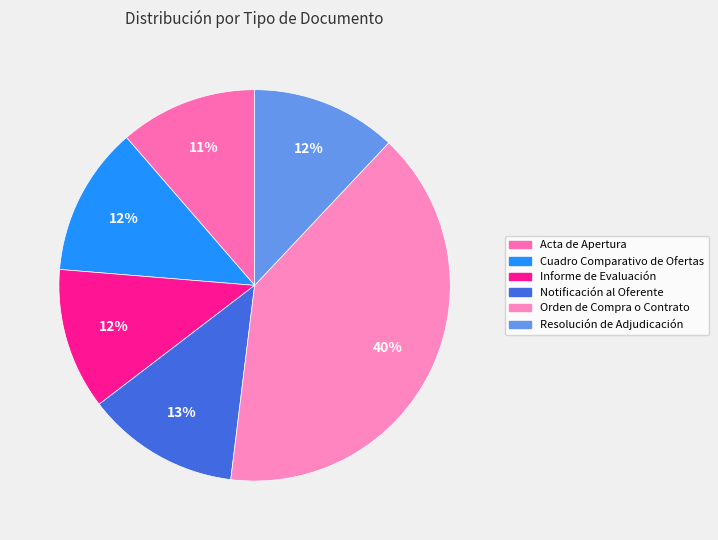

How many segments does this pie chart have?

6